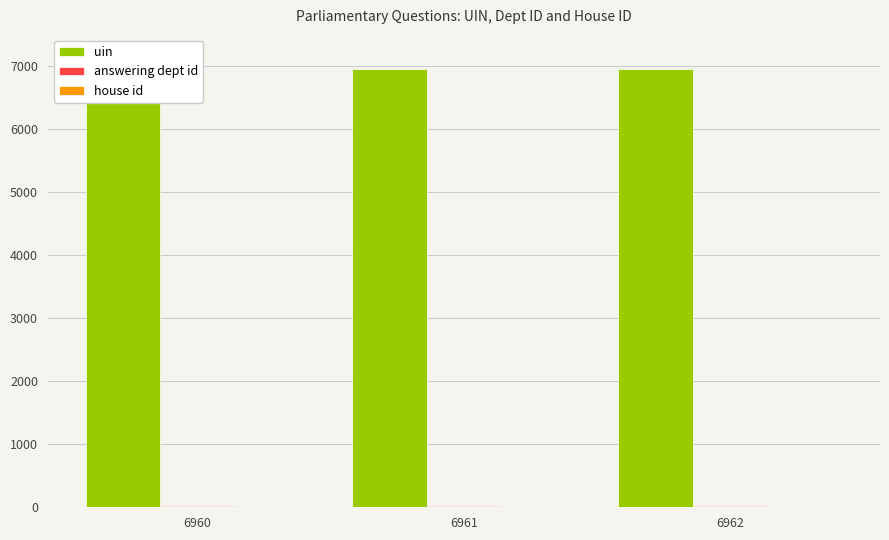

What is the minimum value shown in the chart?

1